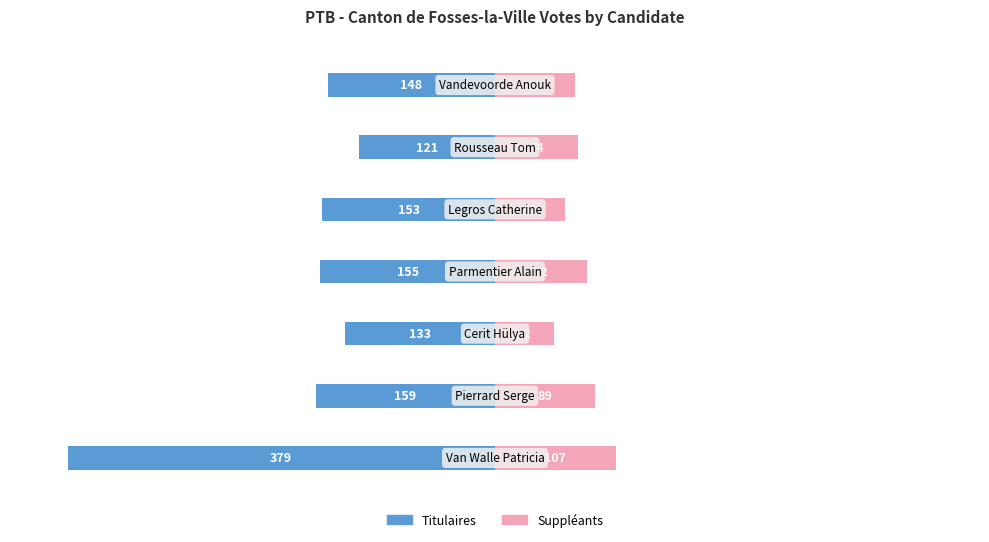

What are all the series names shown in the legend?

Titulaires, Suppléants